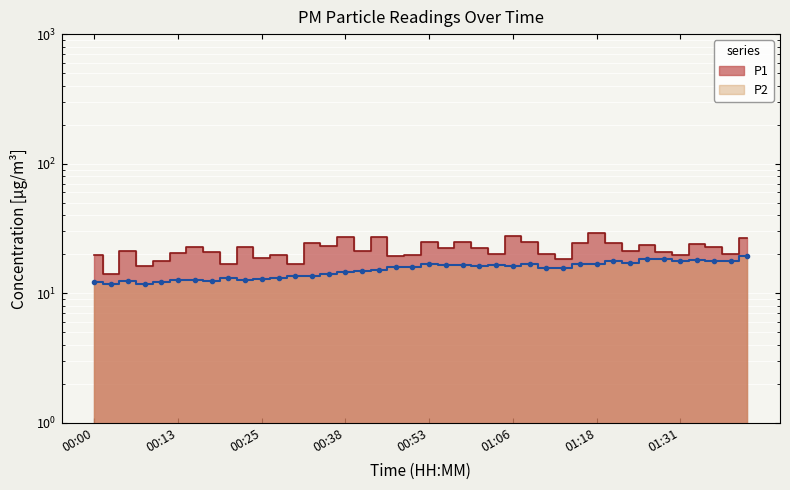

Is the value of P1 at 01:08 greater than the value of P2 at 00:25?

Yes